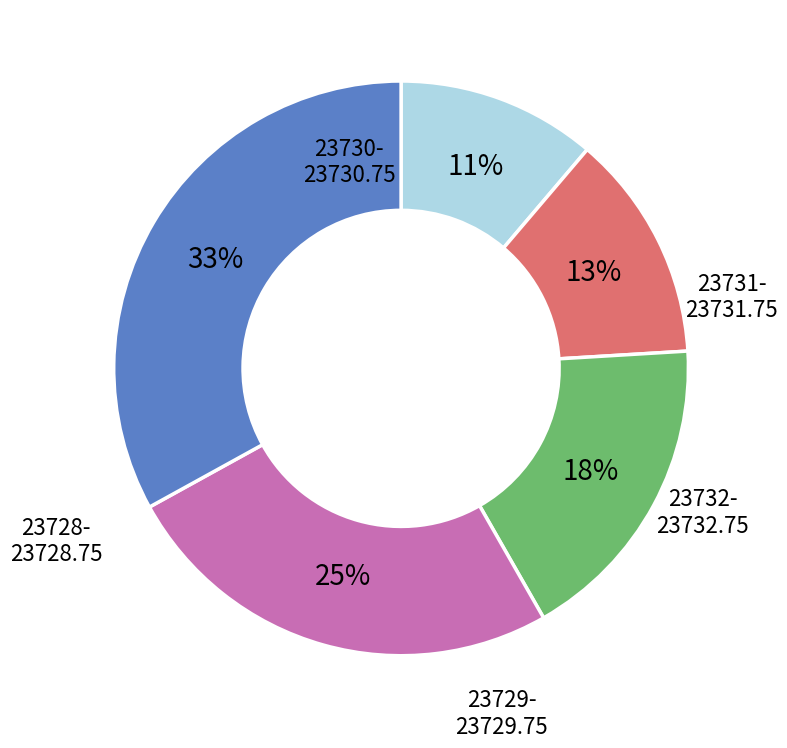

Is there any slice that represents more than half of the pie?

No